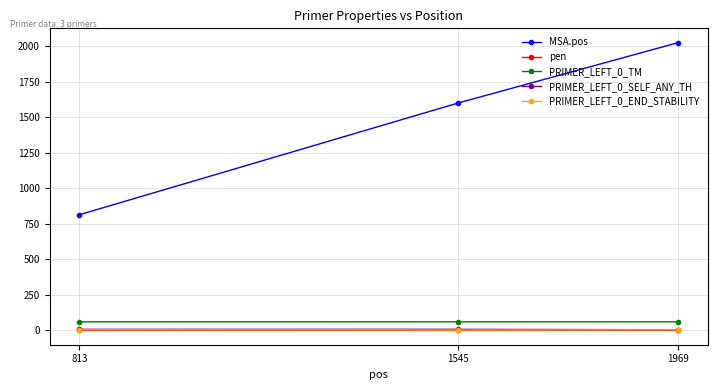

The MSA.pos series shows 1285.8 at 1969. True or false?

False